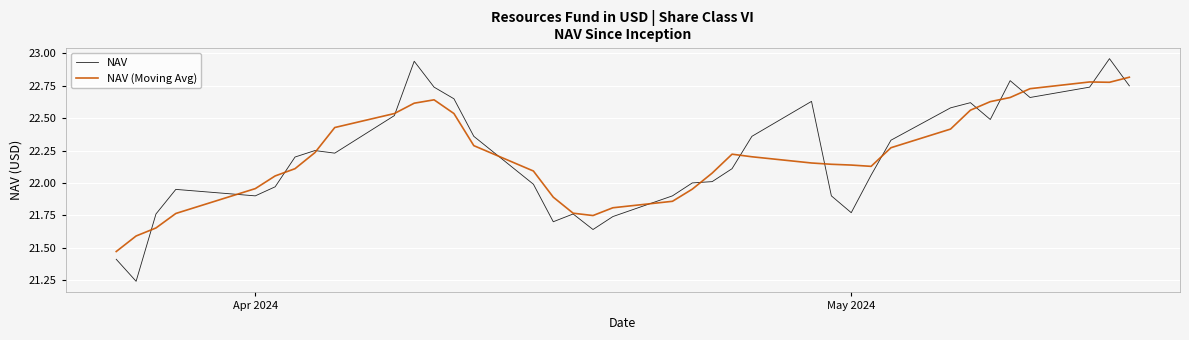

List the series in order of their peak value, lowest first.

NAV (Moving Avg), NAV